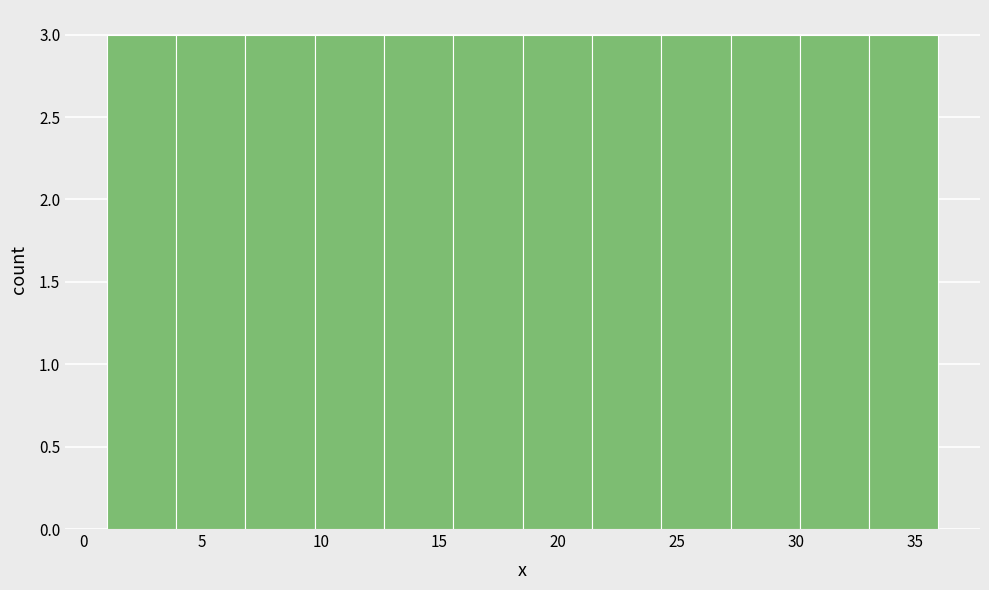

Reading left to right, list every bar in this chart as the range it spans on the x-axis followed by its height. Neither the bar edges nor the heights are printed on the chart, so give them approximately, as read against the axes.

1.0 to 4.0: 3
4.0 to 7.0: 3
7.0 to 10.0: 3
10.0 to 12.5: 3
12.5 to 15.5: 3
15.5 to 18.5: 3
18.5 to 21.5: 3
21.5 to 24.5: 3
24.5 to 27.5: 3
27.5 to 30.0: 3
30.0 to 33.0: 3
33.0 to 36.0: 3